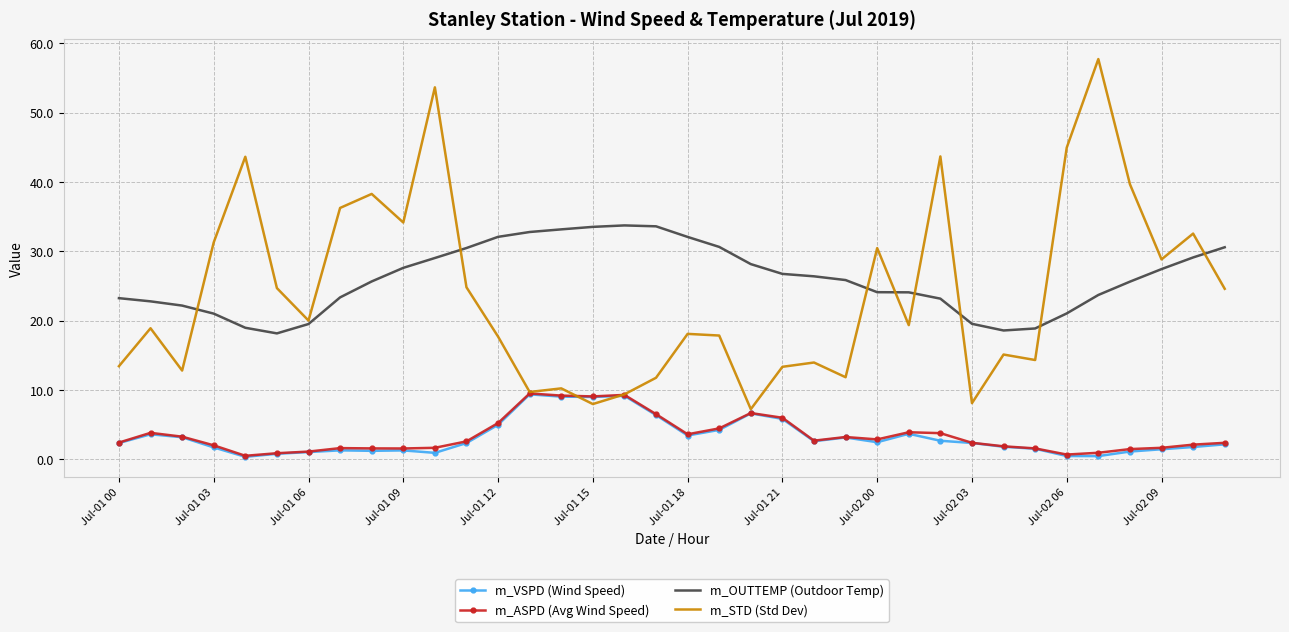

True or false: m_OUTTEMP (Outdoor Temp) and m_VSPD (Wind Speed) cross at least once.

False